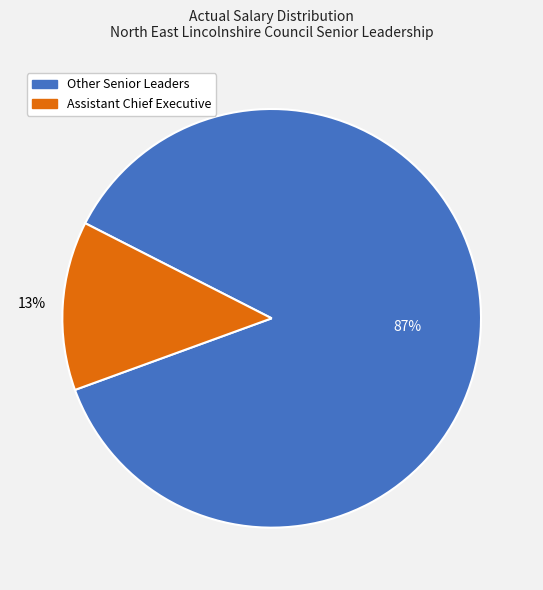

Is there any slice that represents more than half of the pie?

Yes